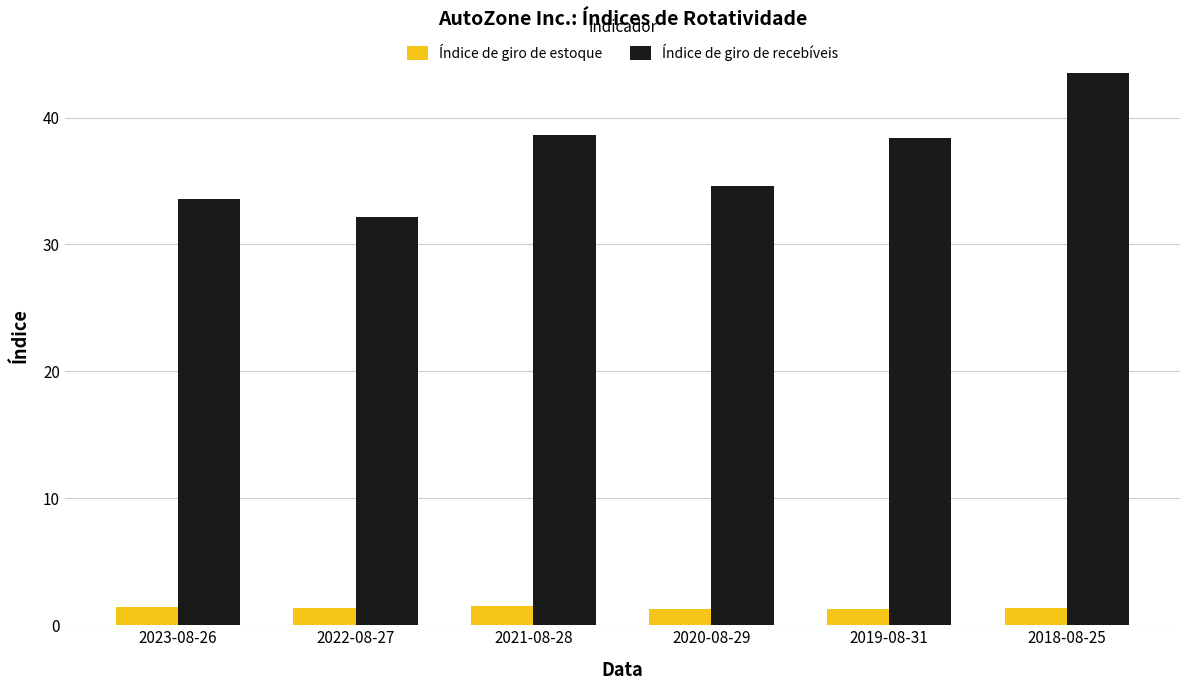

What is the difference between the highest and lowest values at 2023-08-26?

32.1